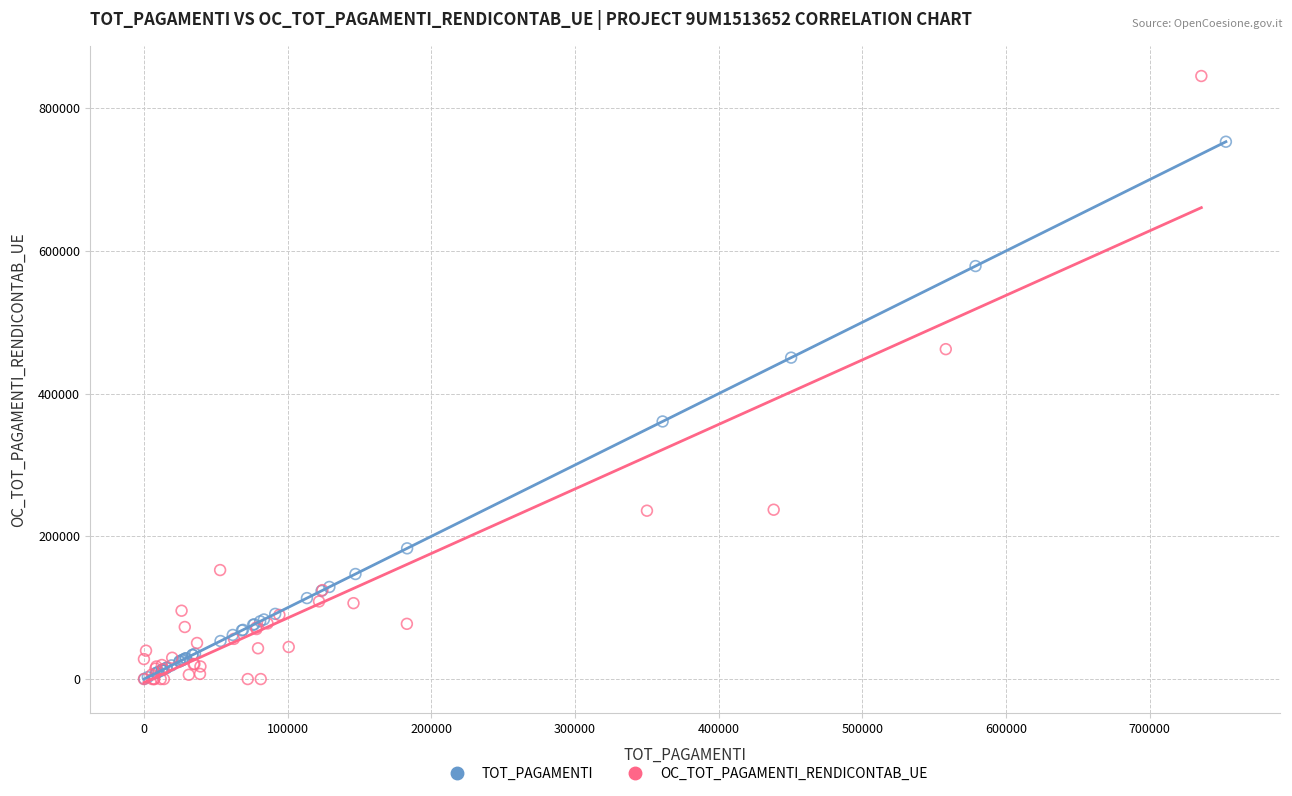

Which series has the widest spread of Y values?

OC_TOT_PAGAMENTI_RENDICONTAB_UE